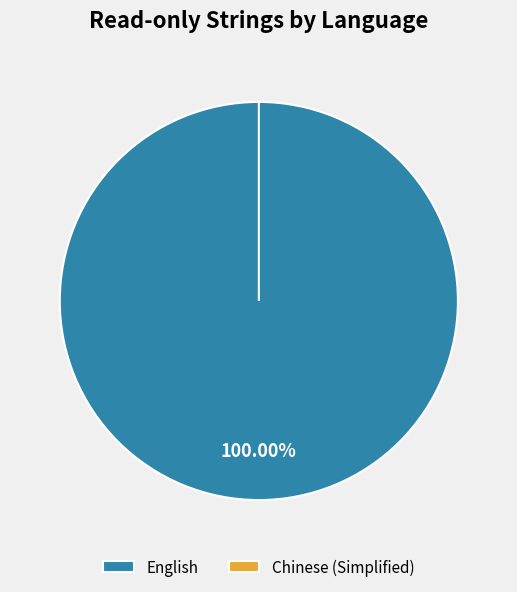

What is the smallest slice in the pie chart?

Chinese (Simplified)